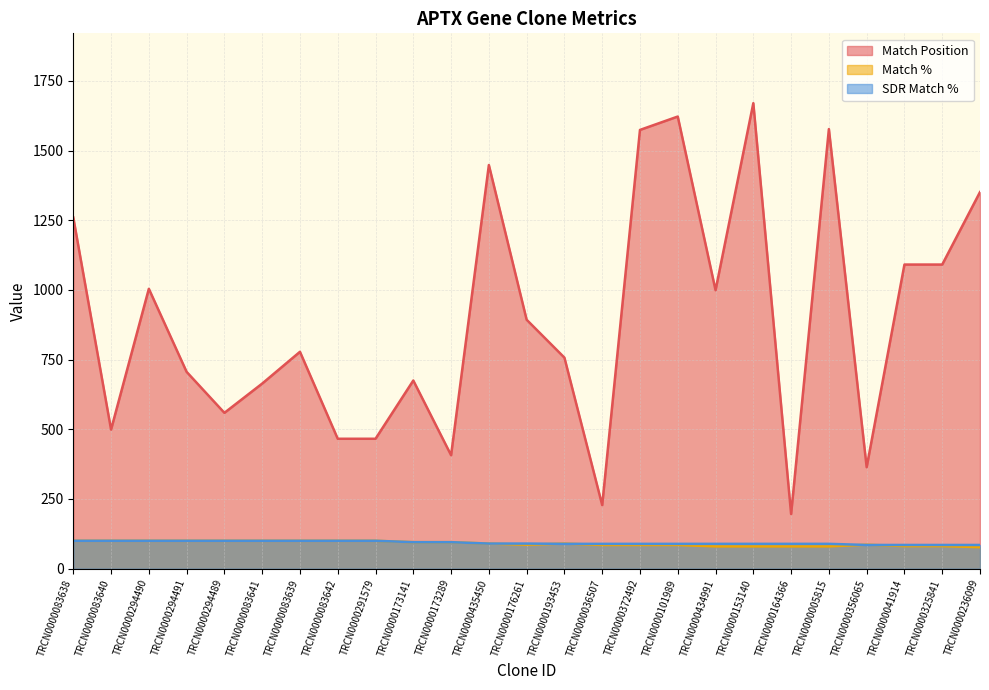

Which series has the widest spread of values?

Match Position